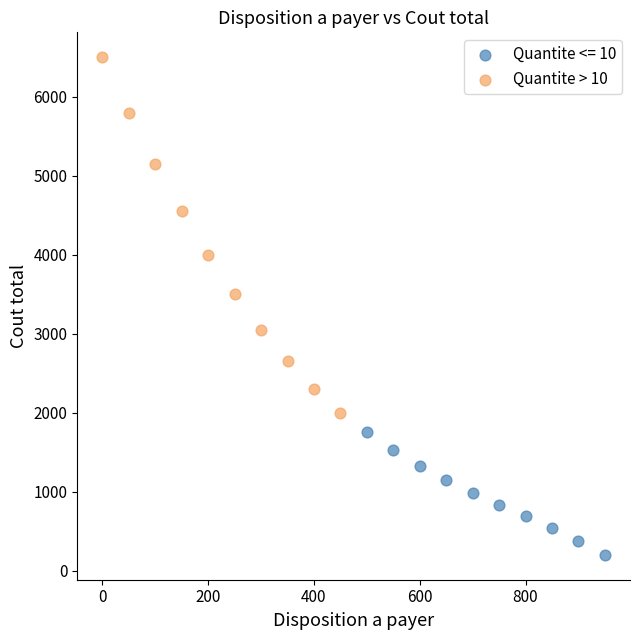

Which series reaches the maximum Y coordinate?

Quantite > 10